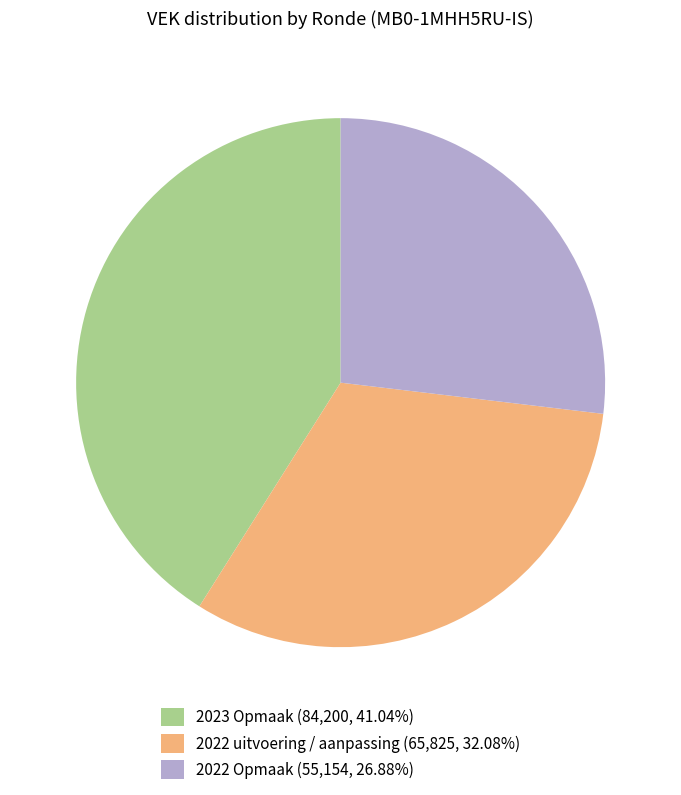

Is 2023 Opmaak the majority of the pie?

No